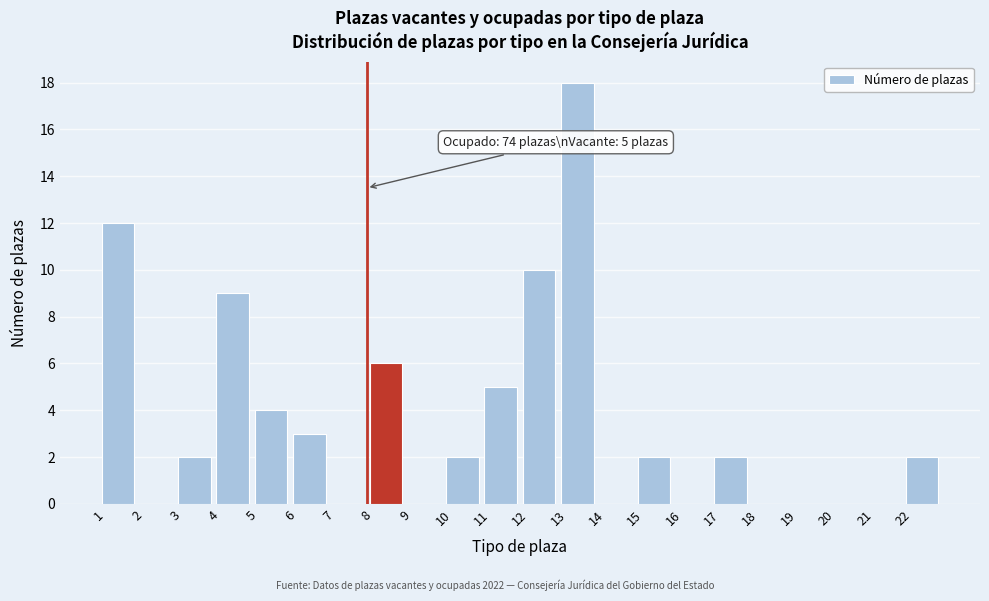

Over which range of the x-axis is the bar tallest?

13 to 14